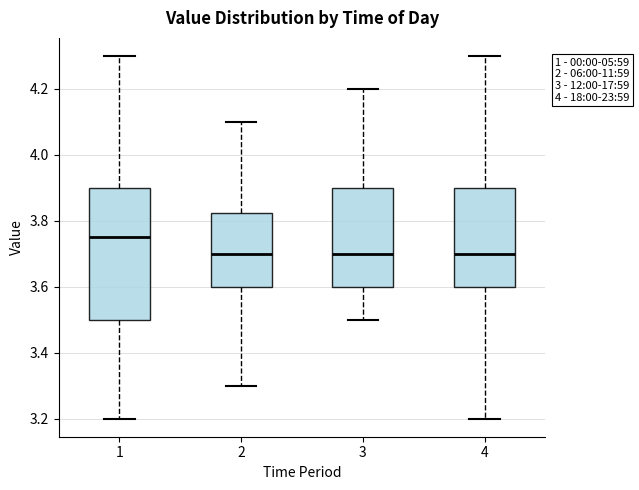

Which box is the tallest, from its lower edge to its upper edge?

1